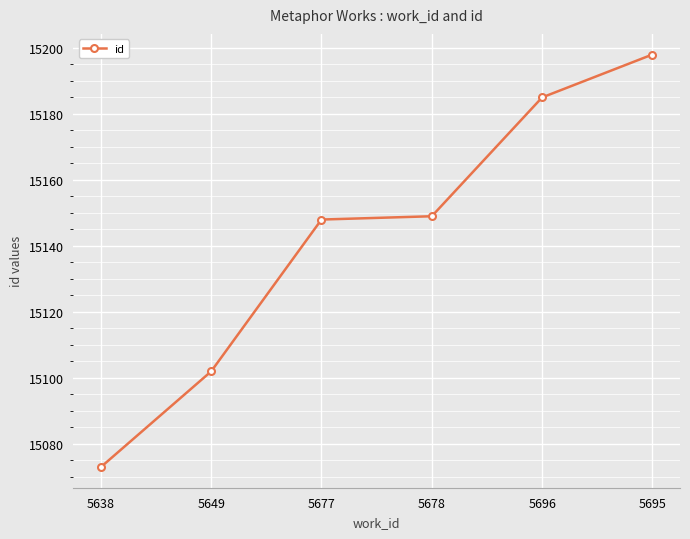

What is the difference between the values at 5649 and 5696?

83